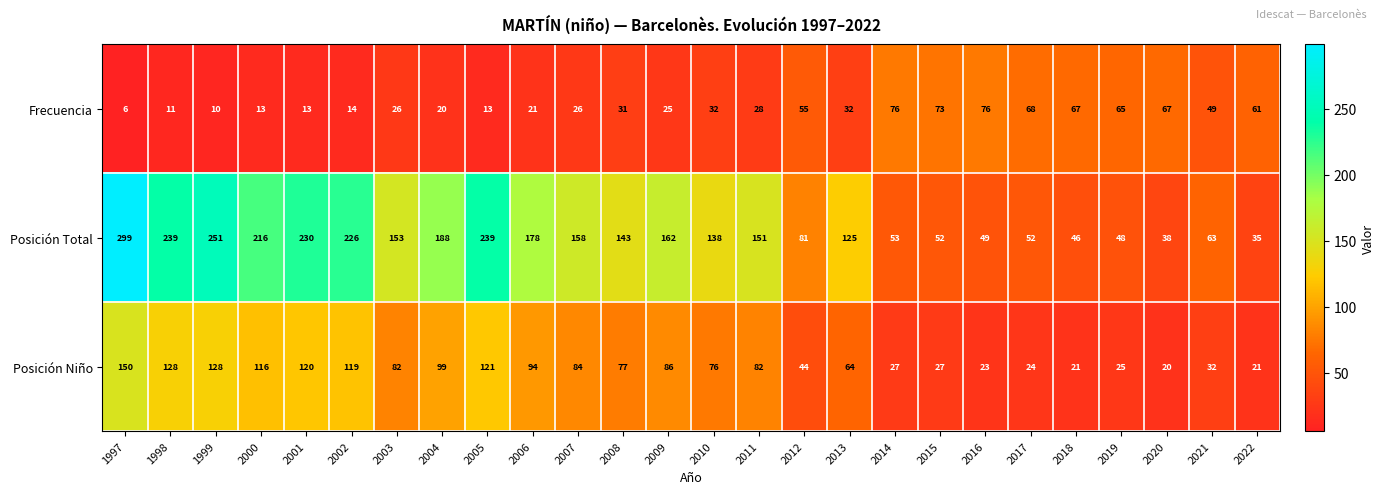

What is the difference between the maximum and minimum values in the Posición Total series?

264